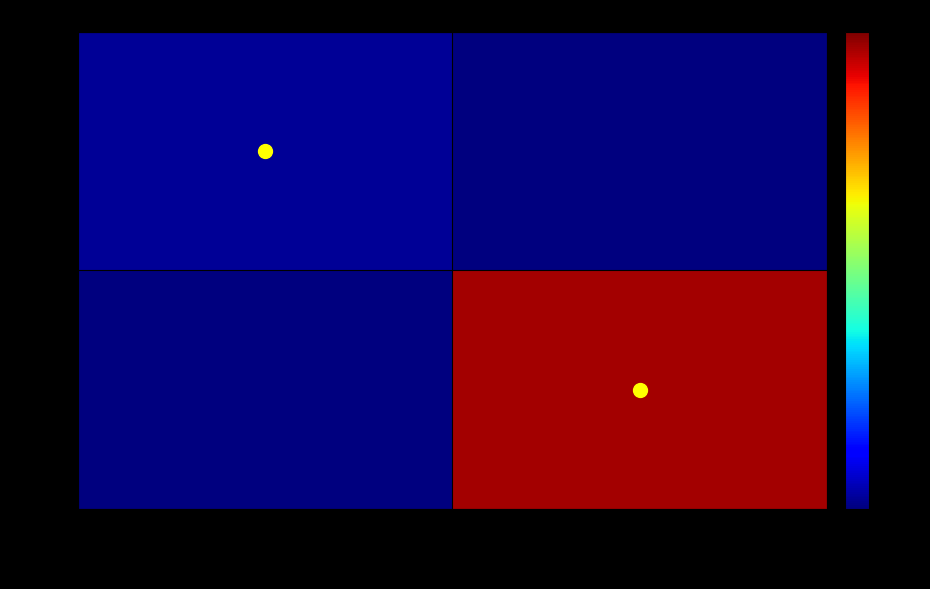

Reading right to left, transcribe all the data shown in this chart.

993: 5220=0.0	4238=0.0
1957: 5220=1.3	4238=0.0